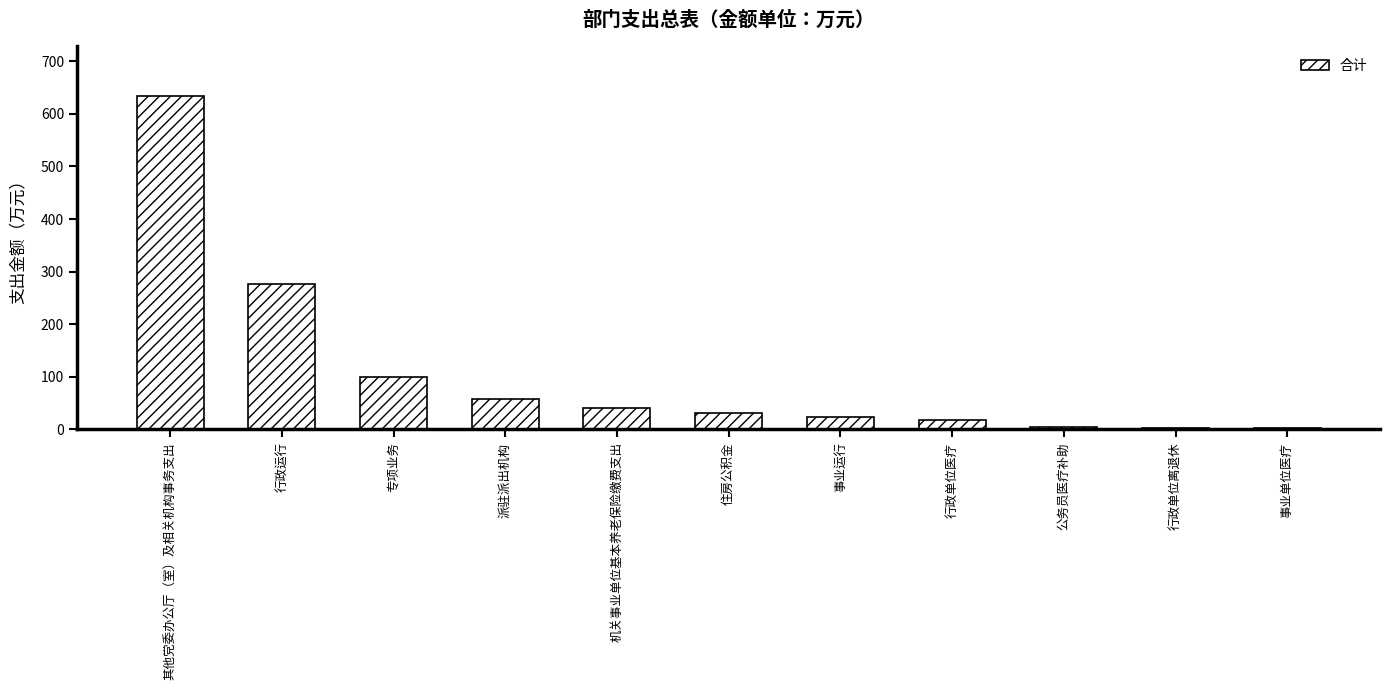

The chart shows a value of 995.3 at 其他党委办公厅（室）及相关机构事务支出. True or false?

False